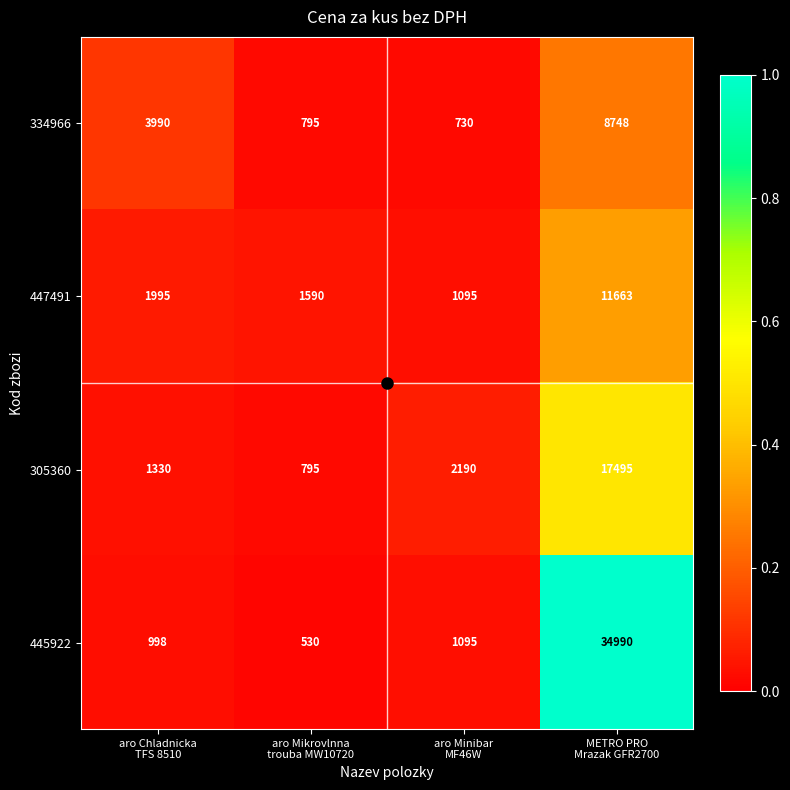

Which series has the widest spread of values?

445922